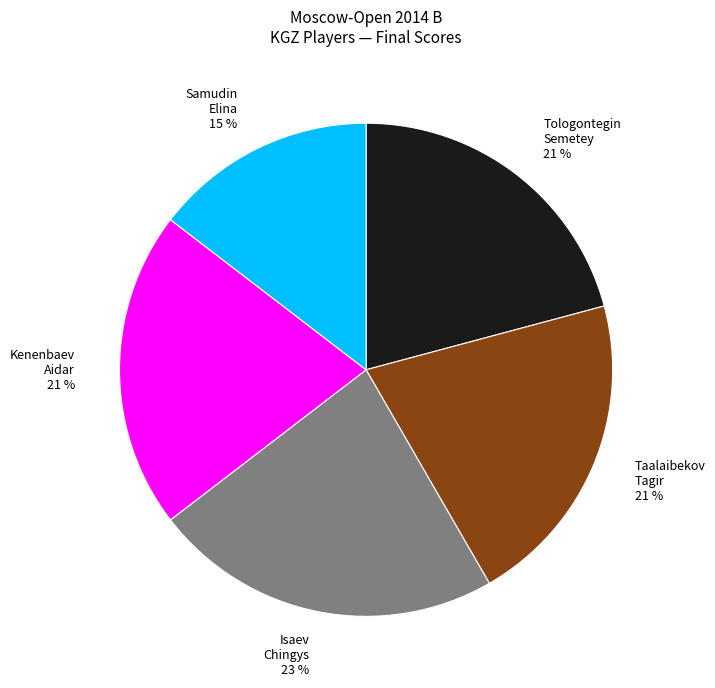

Does Tologontegin Semetey 21 % account for over 50% of the chart?

No